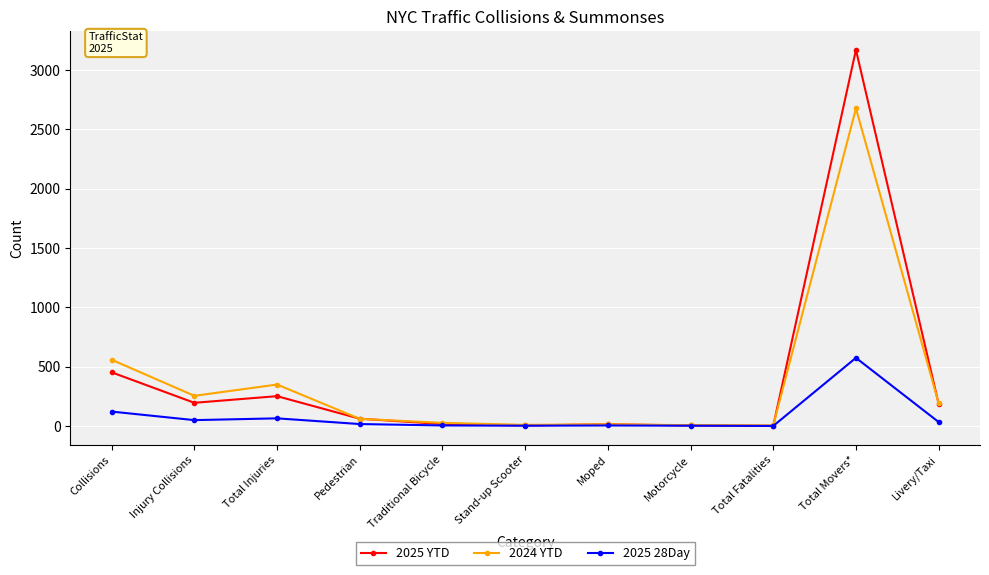

What is the sum of all 2024 YTD values?

4149